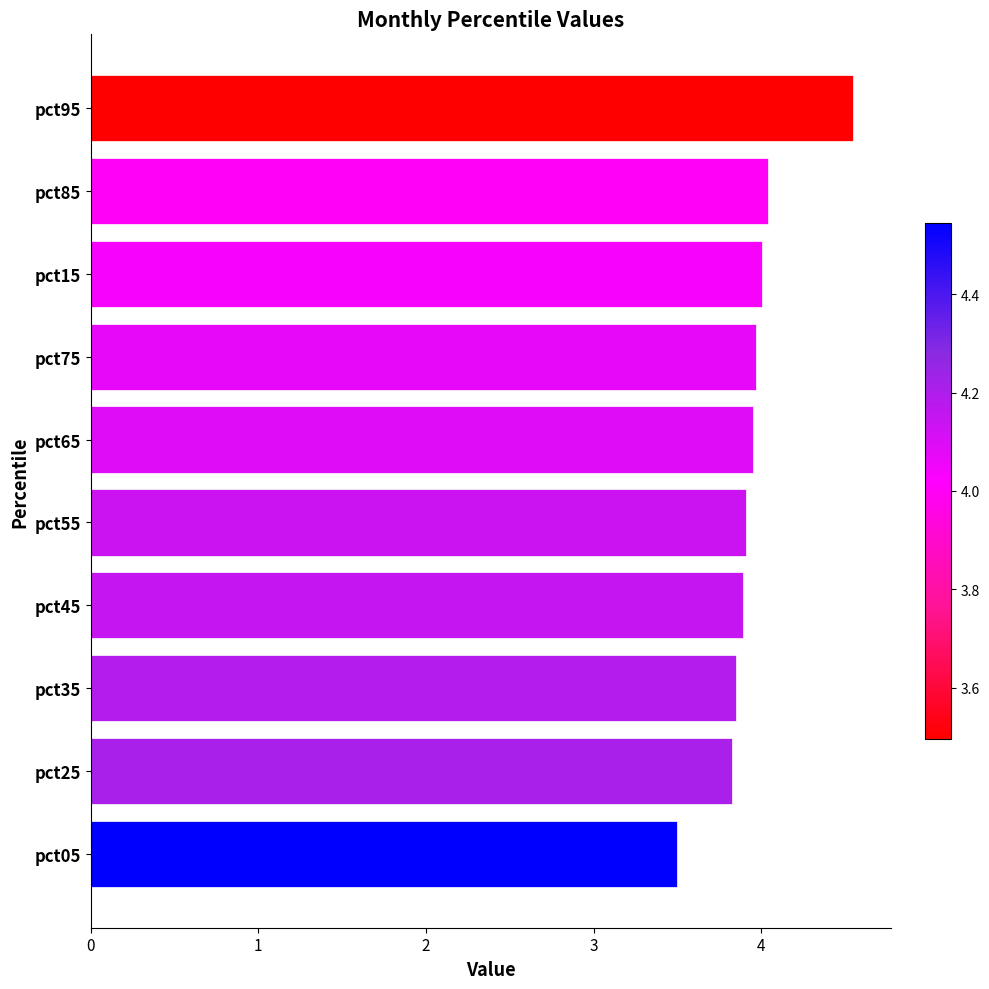

What is the difference between the maximum and minimum values?

1.0